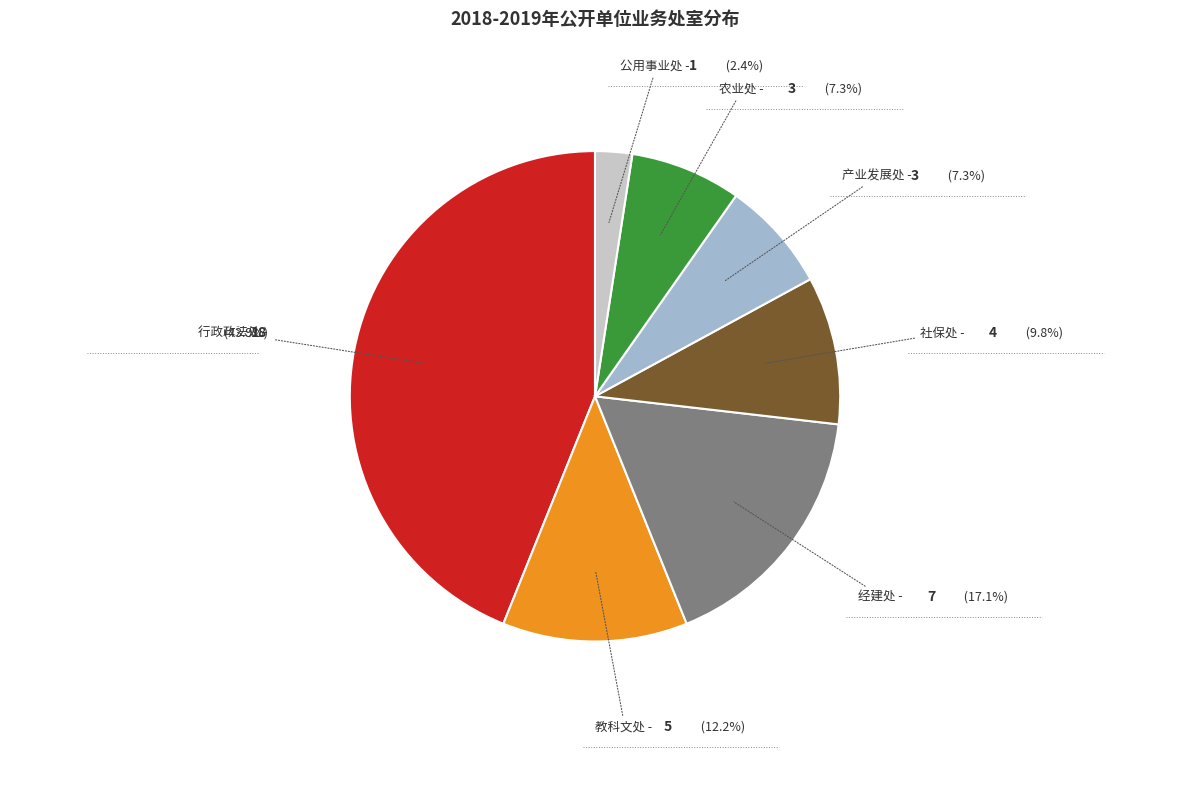

Approximately how many times larger is the value at 教科文处 compared to 产业发展处?

1.7